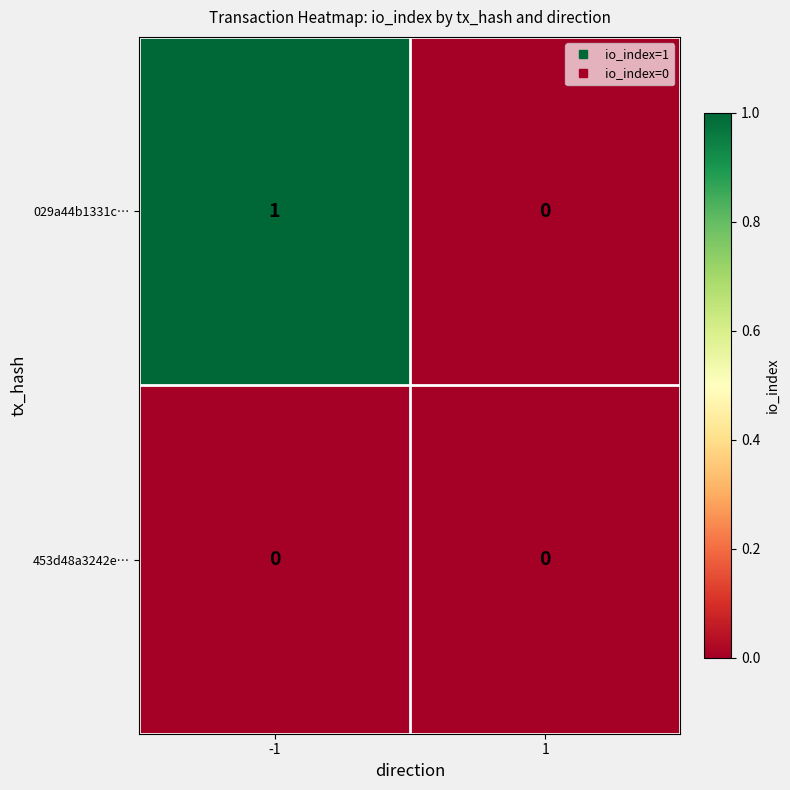

True or false: 029a44b1331c… has a value of 0 at -1.

False